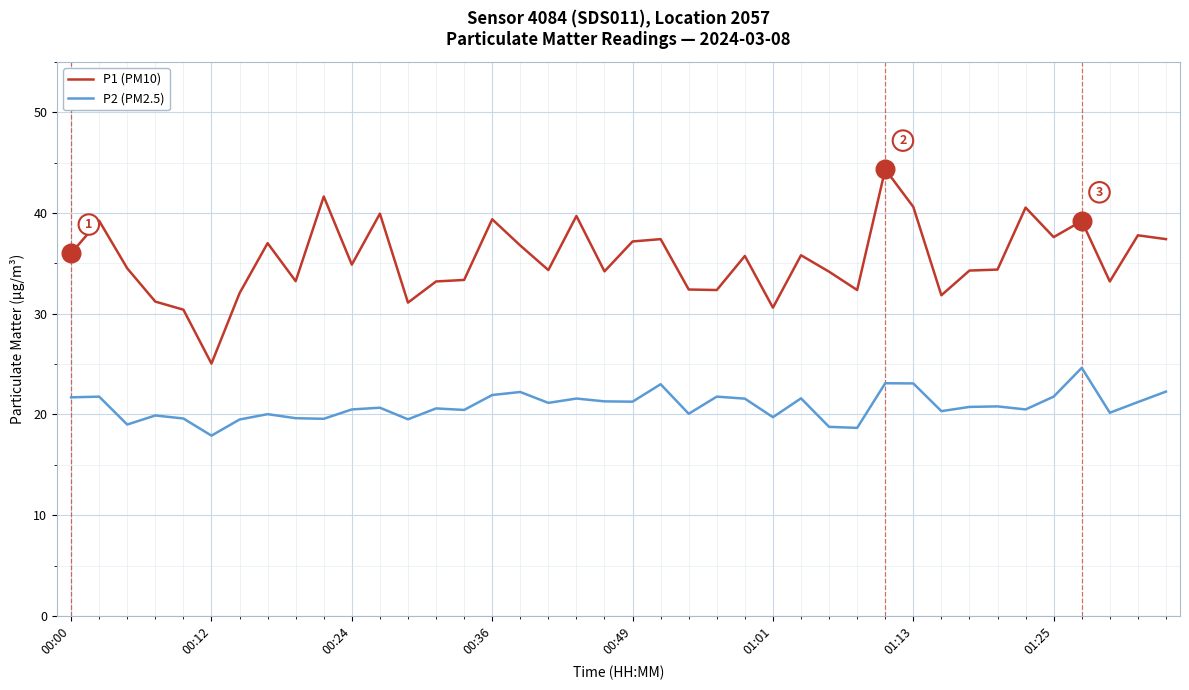

Which series has the largest range (max minus min)?

P1 (PM10)